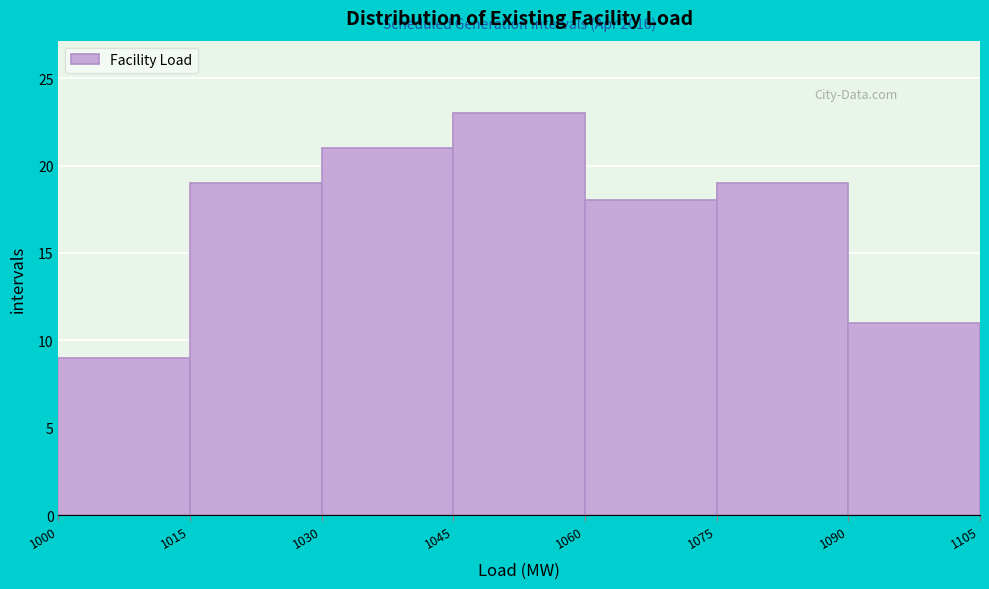

Over which range of the x-axis is the bar tallest?

1045 to 1060